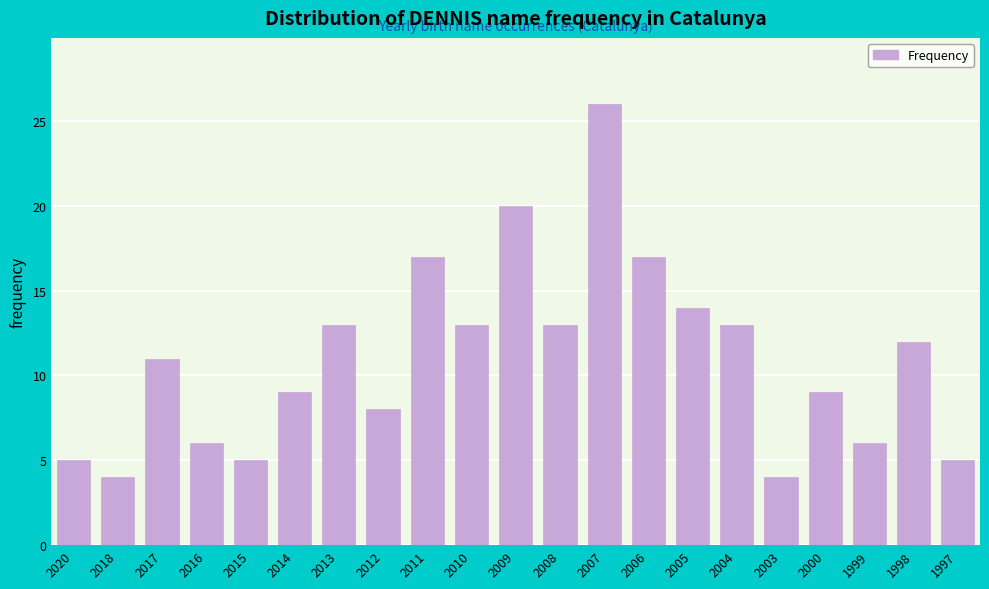

Reading left to right, list all the values displayed in this chart.

5	4	11	6	5	9	13	8	17	13	20	13	26	17	14	13	4	9	6	12	5